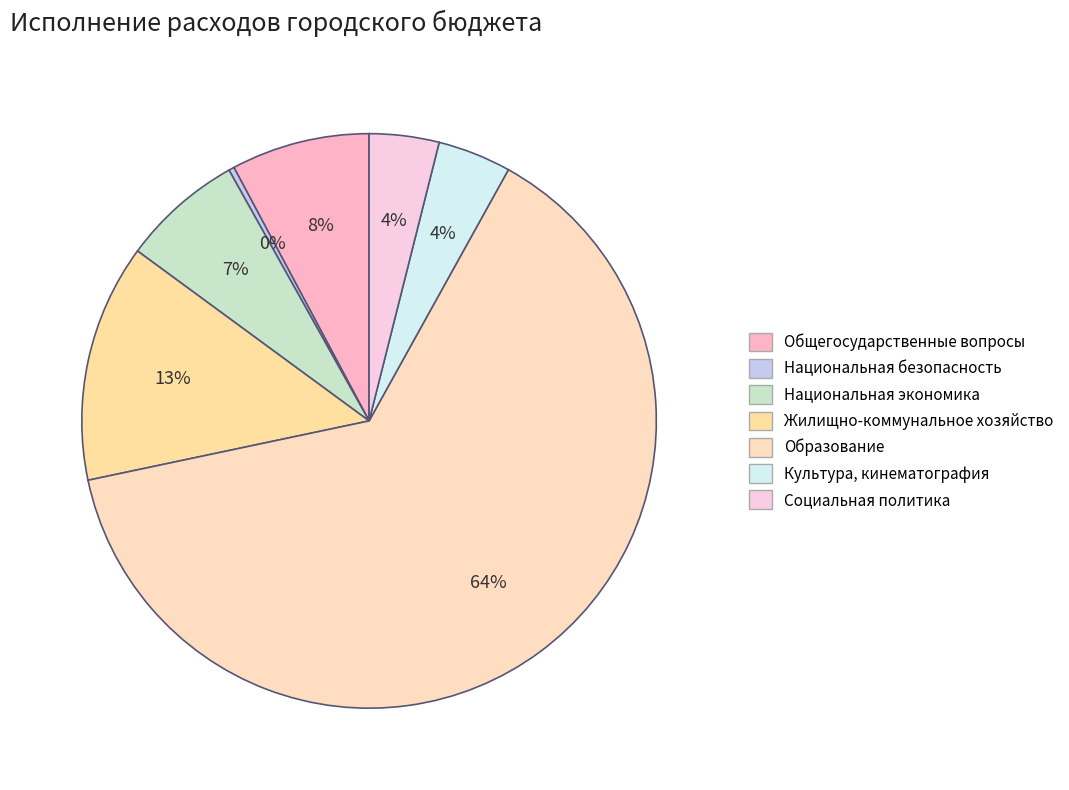

Rank the categories by value from lowest to highest.

Национальная безопасность, Социальная политика, Культура, кинематография, Национальная экономика, Общегосударственные вопросы, Жилищно-коммунальное хозяйство, Образование